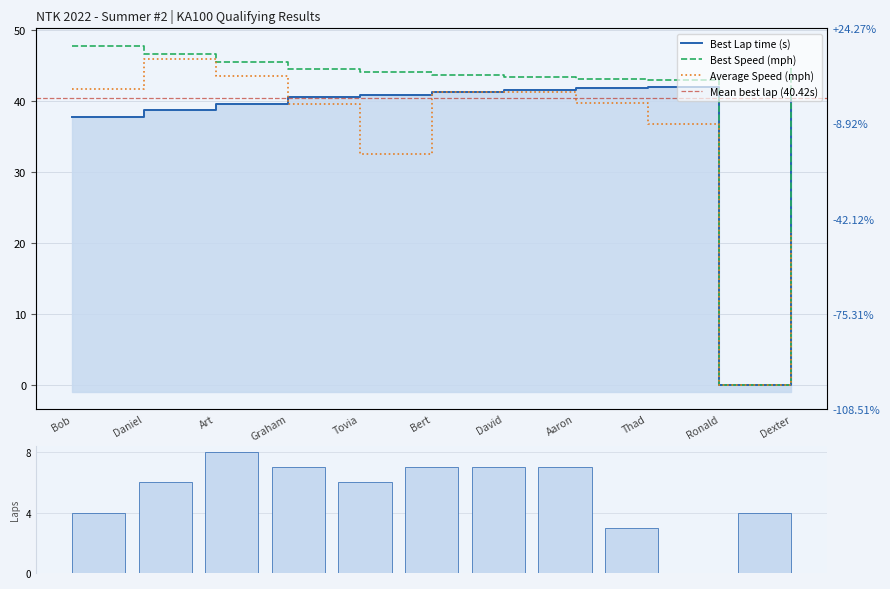

How many data points does each series have?

11